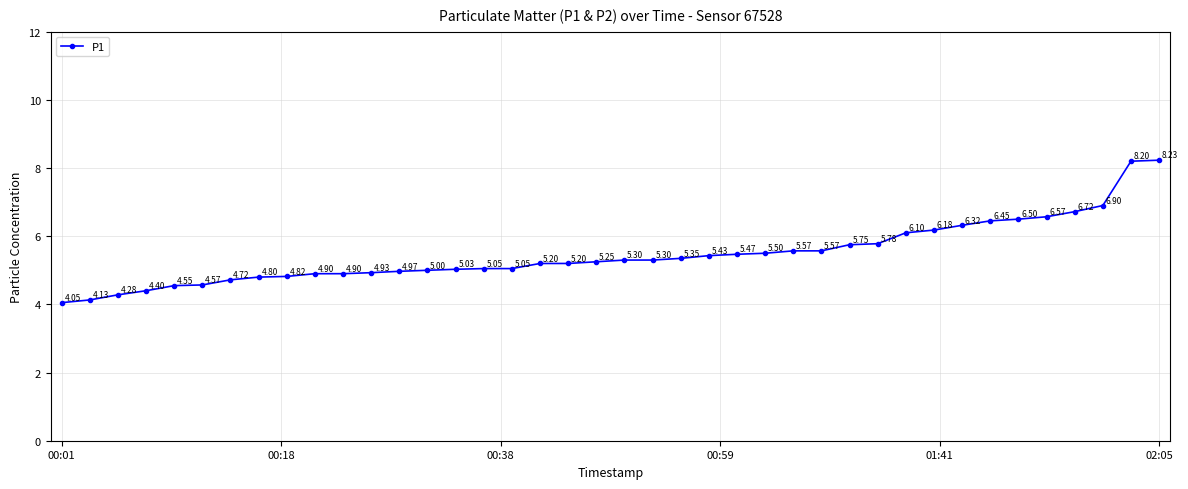

What is the average value?

5.5